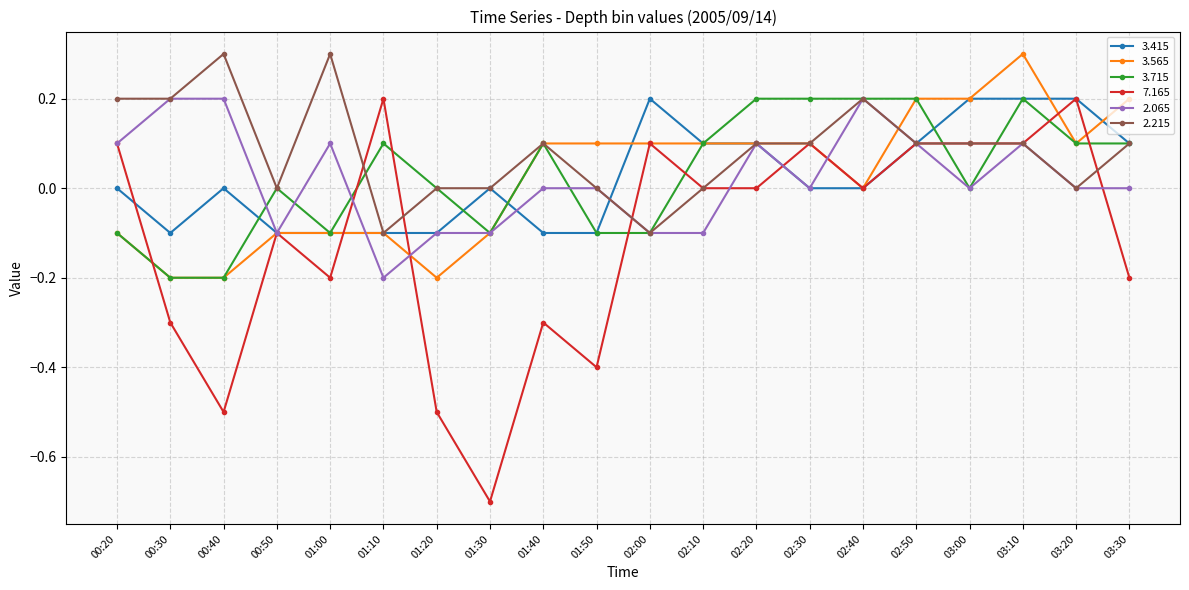

True or false: 3.415 has a value of 0.0 at 00:40.

True